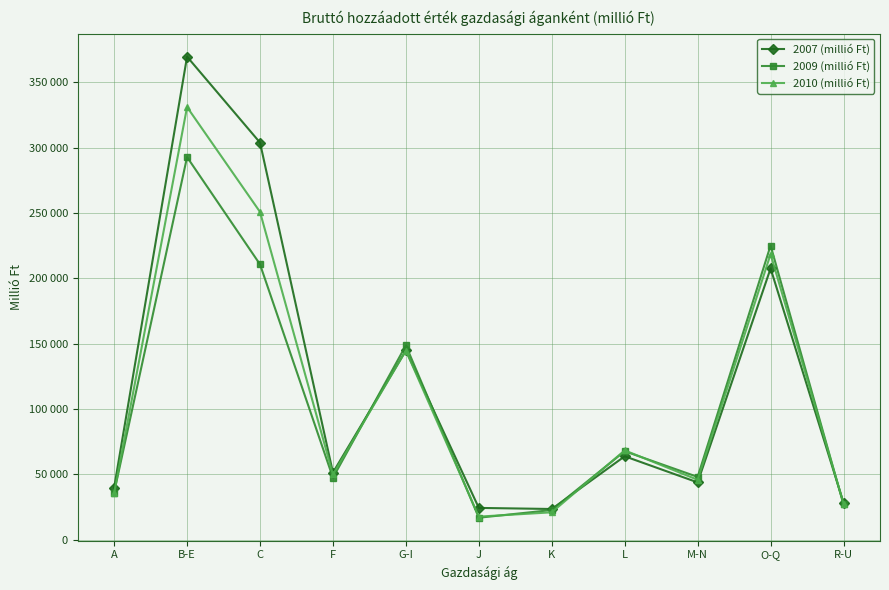

At which category does the chart reach its minimum across all series?

J